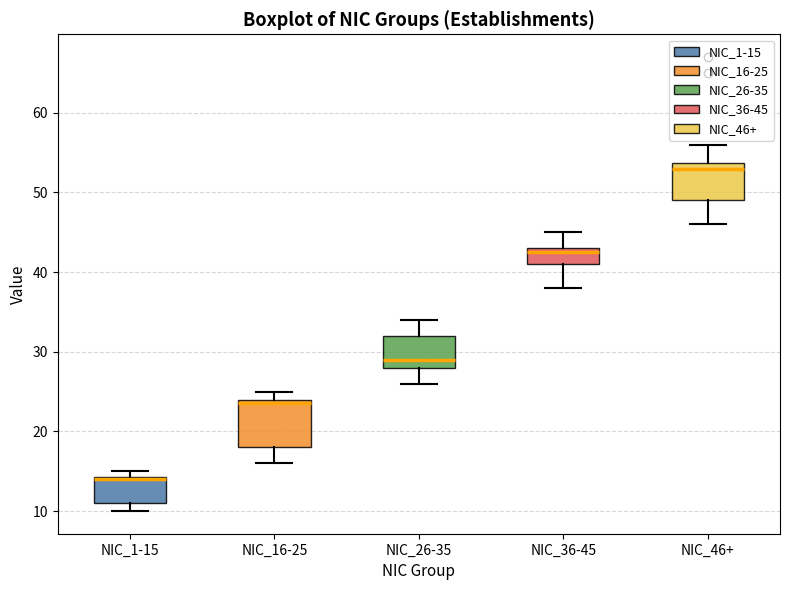

Reading left to right, read every box against the y-axis: the position of its median line, the range the box covers, and the ends of its whiskers. The values are not printed on the chart, so give them approximately, as read against the axis.

NIC_1-15: median 14 (drawn on the box's upper edge), box 11 to 14, whiskers 10 to 15
NIC_16-25: median 24 (just below the box's upper edge), box 18 to 24, whiskers 16 to 25
NIC_26-35: median 29, box 28 to 32, whiskers 26 to 34
NIC_36-45: median 43 (just below the box's upper edge), box 41 to 43, whiskers 38 to 45
NIC_46+: median 53, box 49 to 54, whiskers 46 to 56